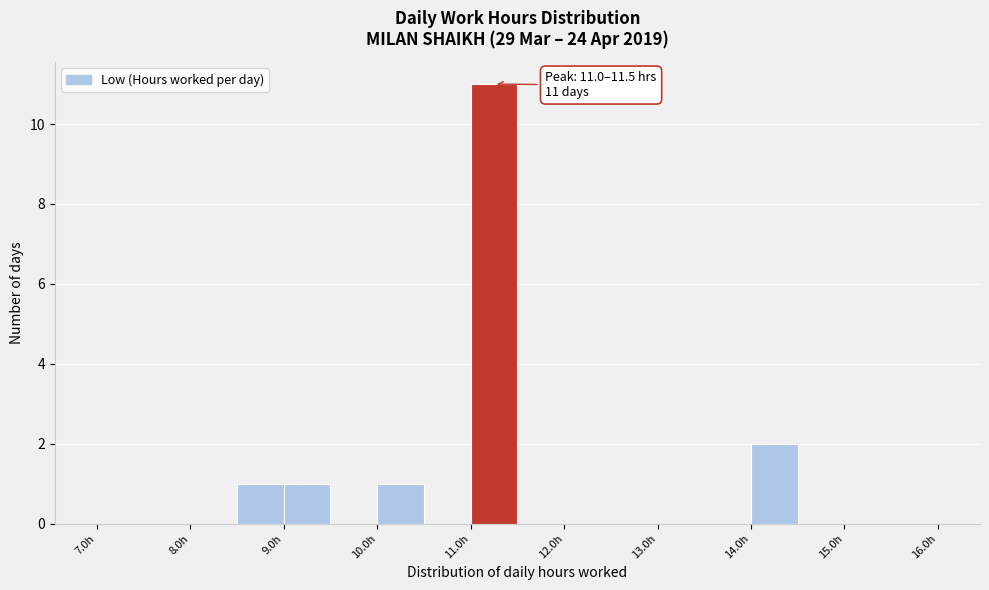

Which range on the x-axis has the tallest bar?

11.0 to 11.5